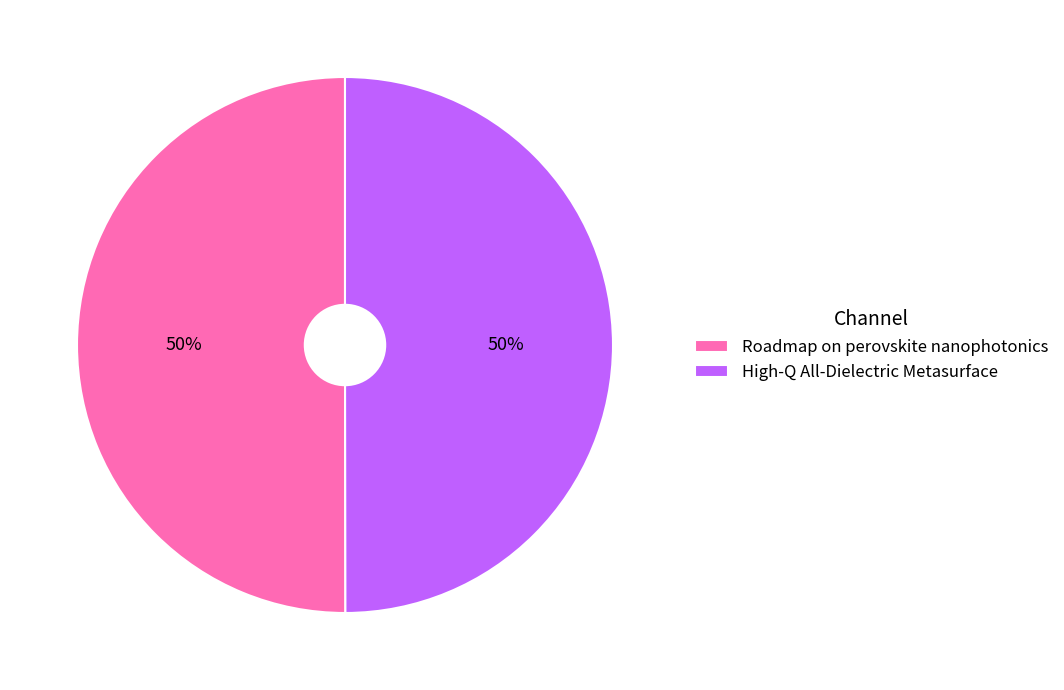

Approximately how many times larger is the value at High-Q All-Dielectric Metasurface compared to Roadmap on perovskite nanophotonics?

1.0